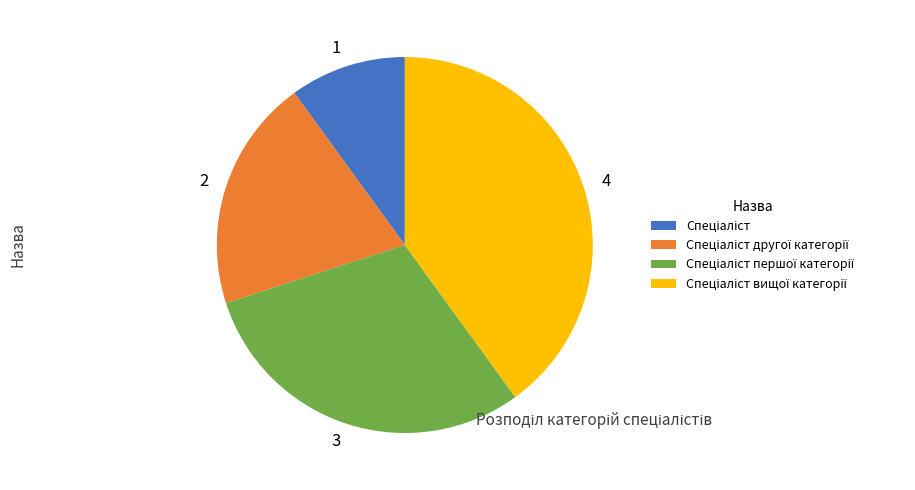

True or false: 3 accounts for 20% of the total.

False